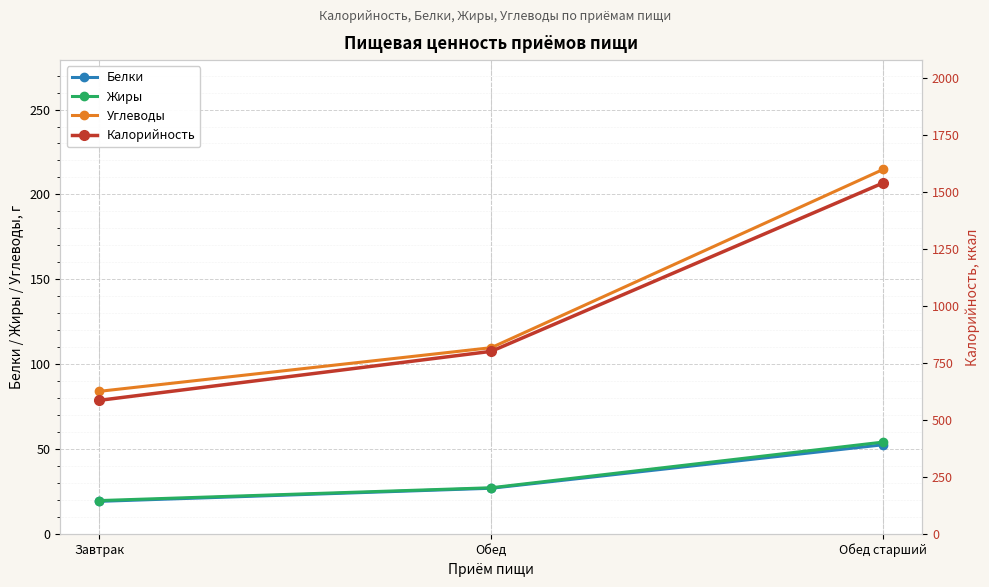

The Углеводы series shows 65.8 at Обед старший. True or false?

False